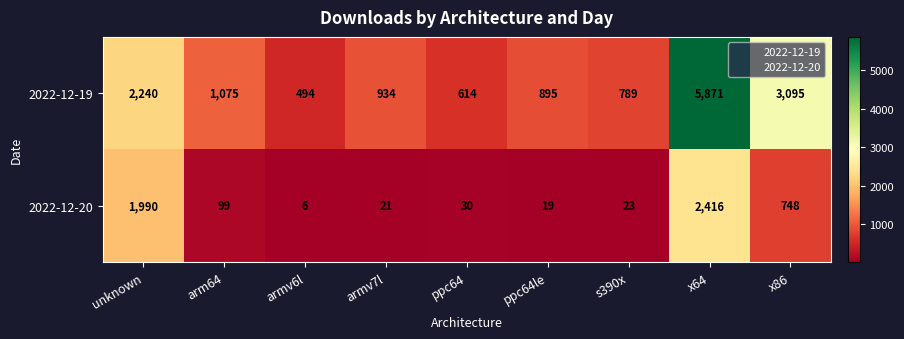

What is the difference between the maximum and minimum values in the 2022-12-19 series?

5377